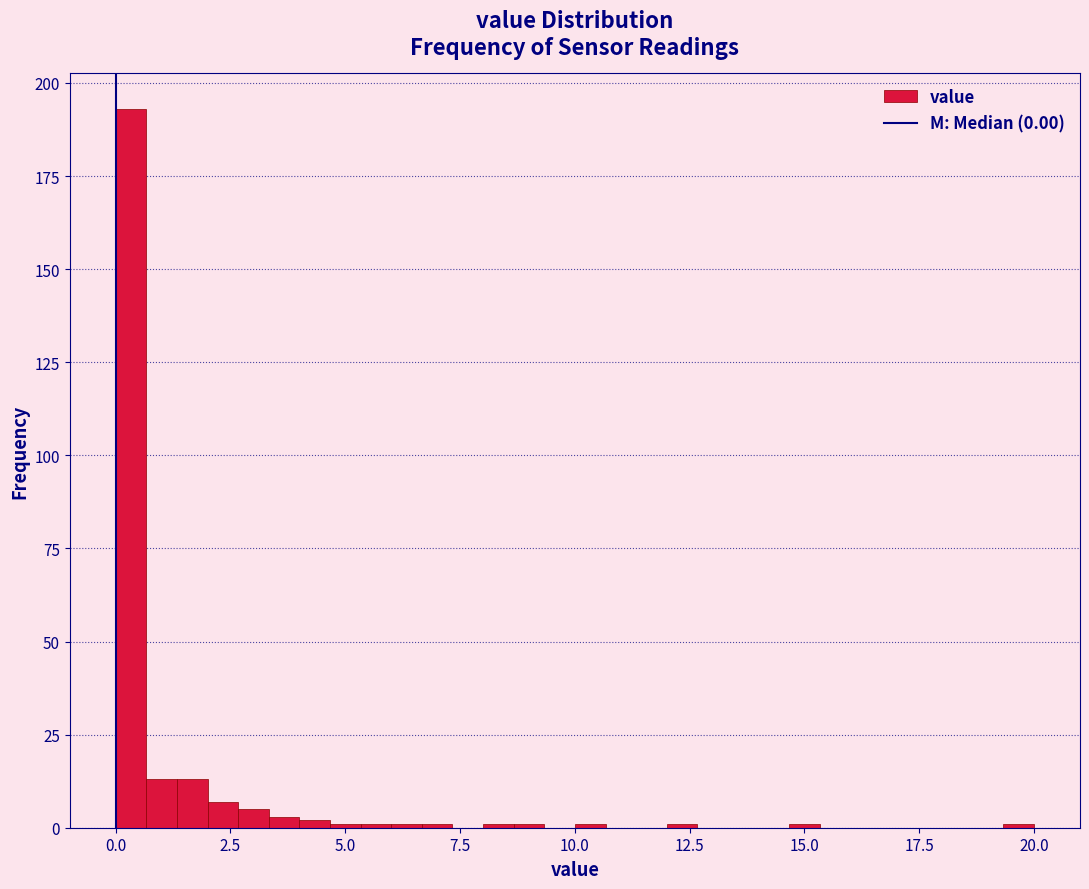

Read against the x-axis, roughly where is the centre of the tallest bar?

0.5